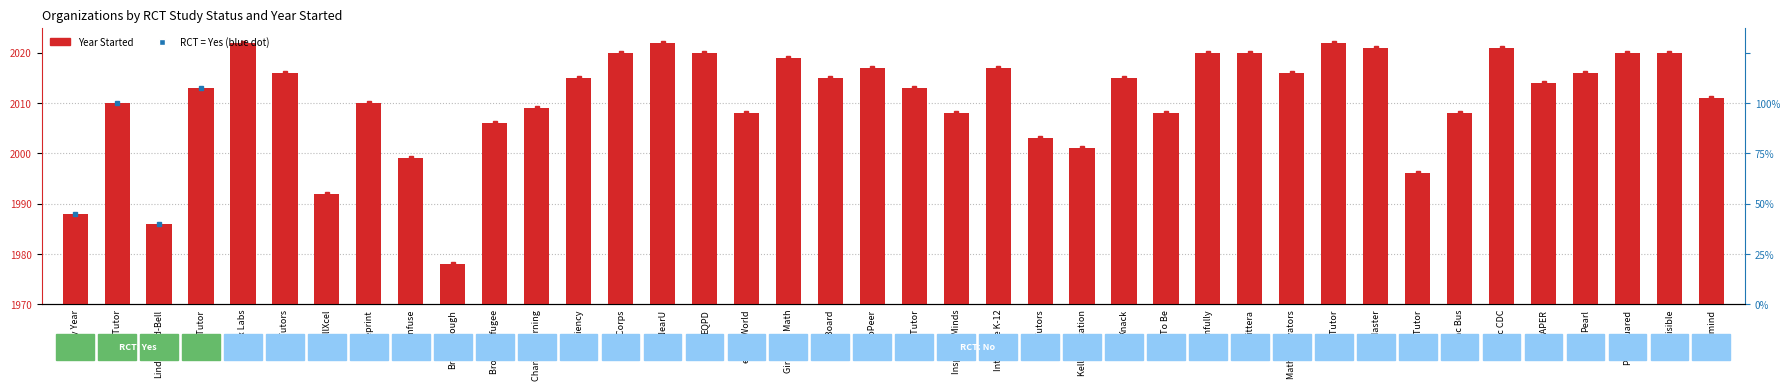

At which category does the chart reach its minimum across all series?

Breakthrough